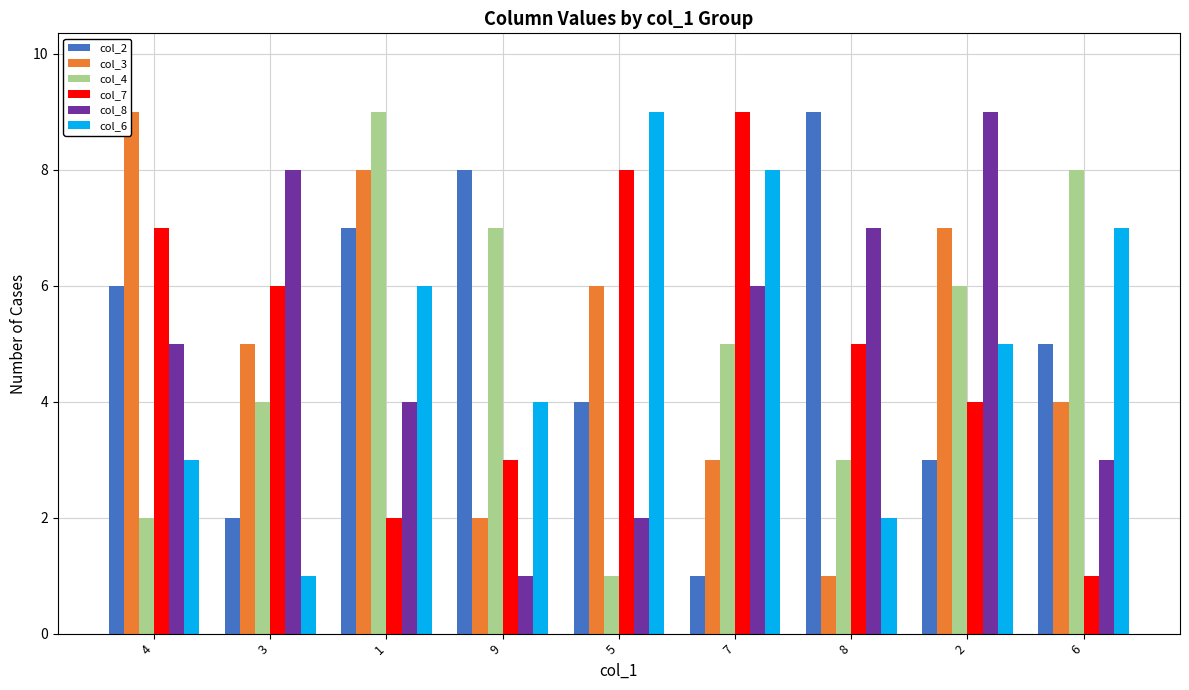

Does the chart contain stacked bars?

No